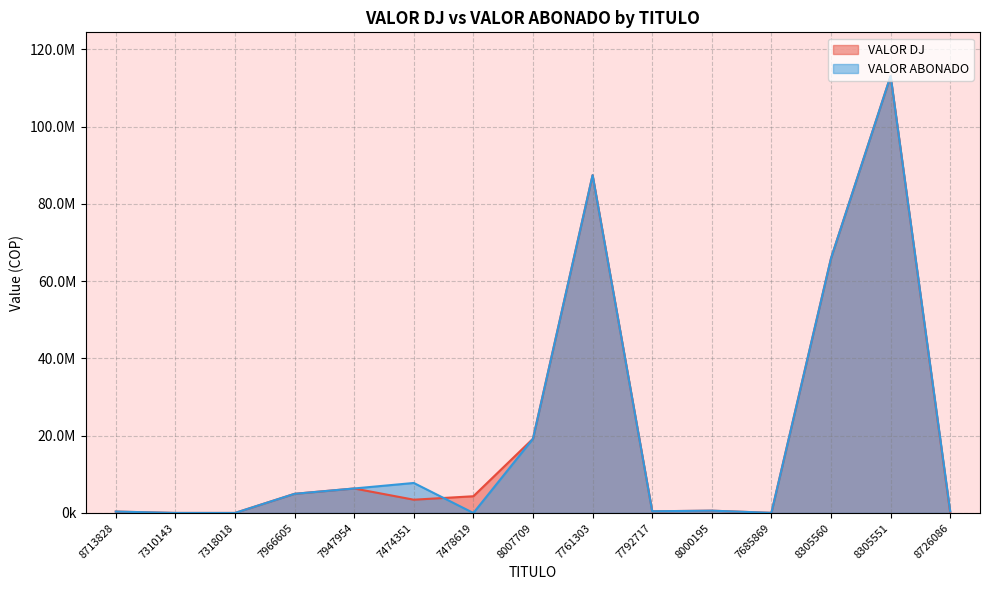

How many lines are shown in the chart?

2